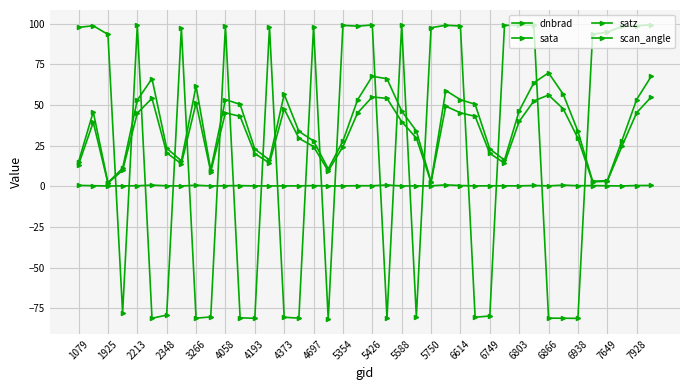

At which label does sata reach its minimum?

6938